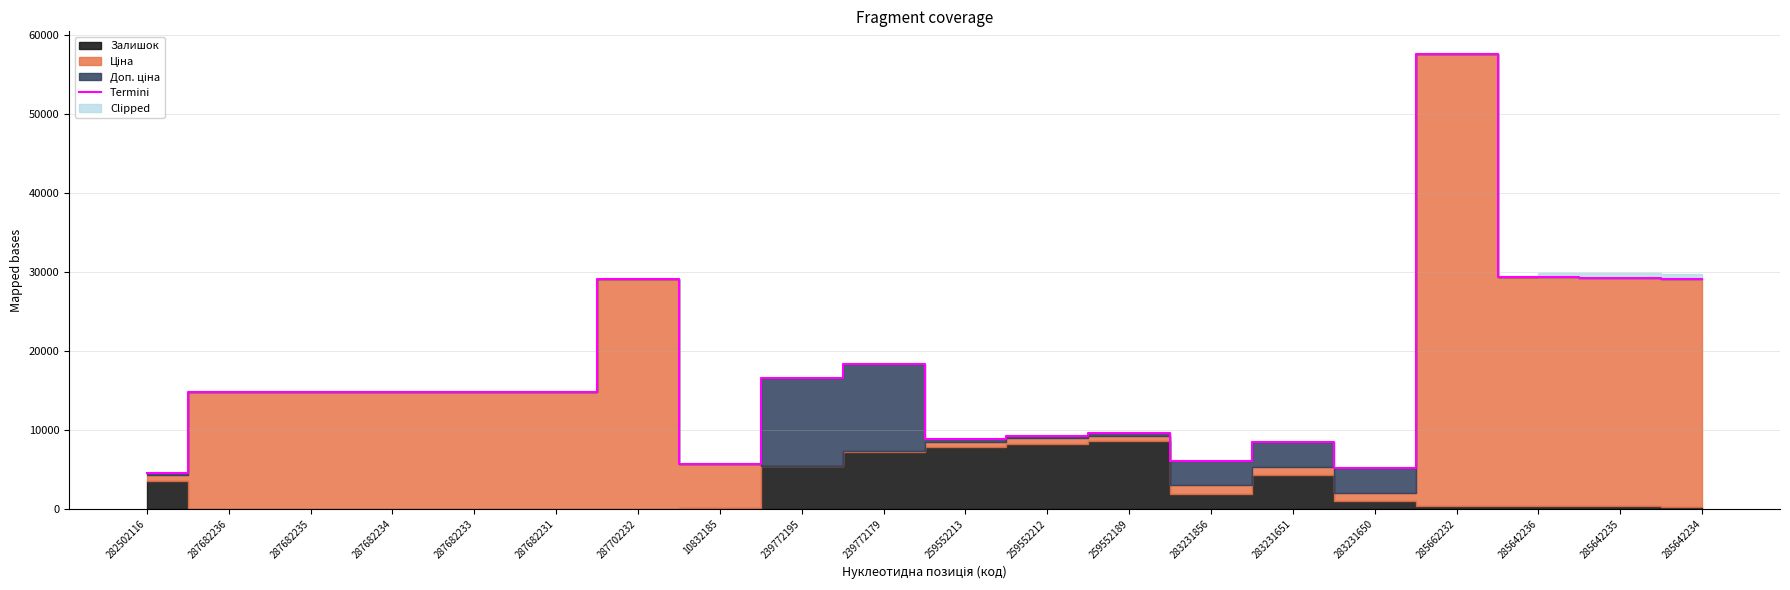

Between 287682233 and 239772179, which is larger?

239772179